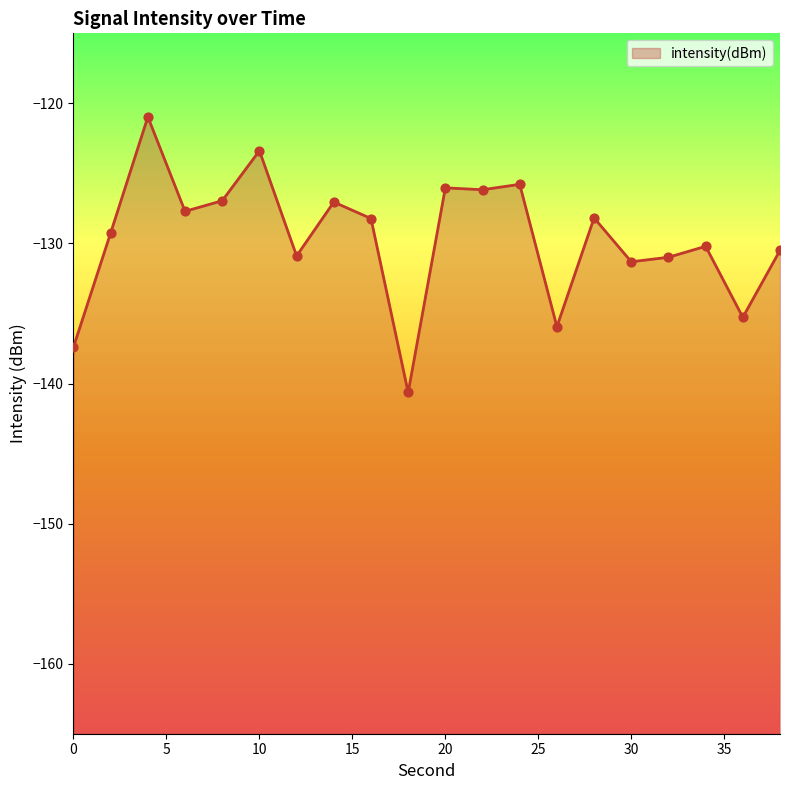

What is the change in value from 14 to 16?

-1.2